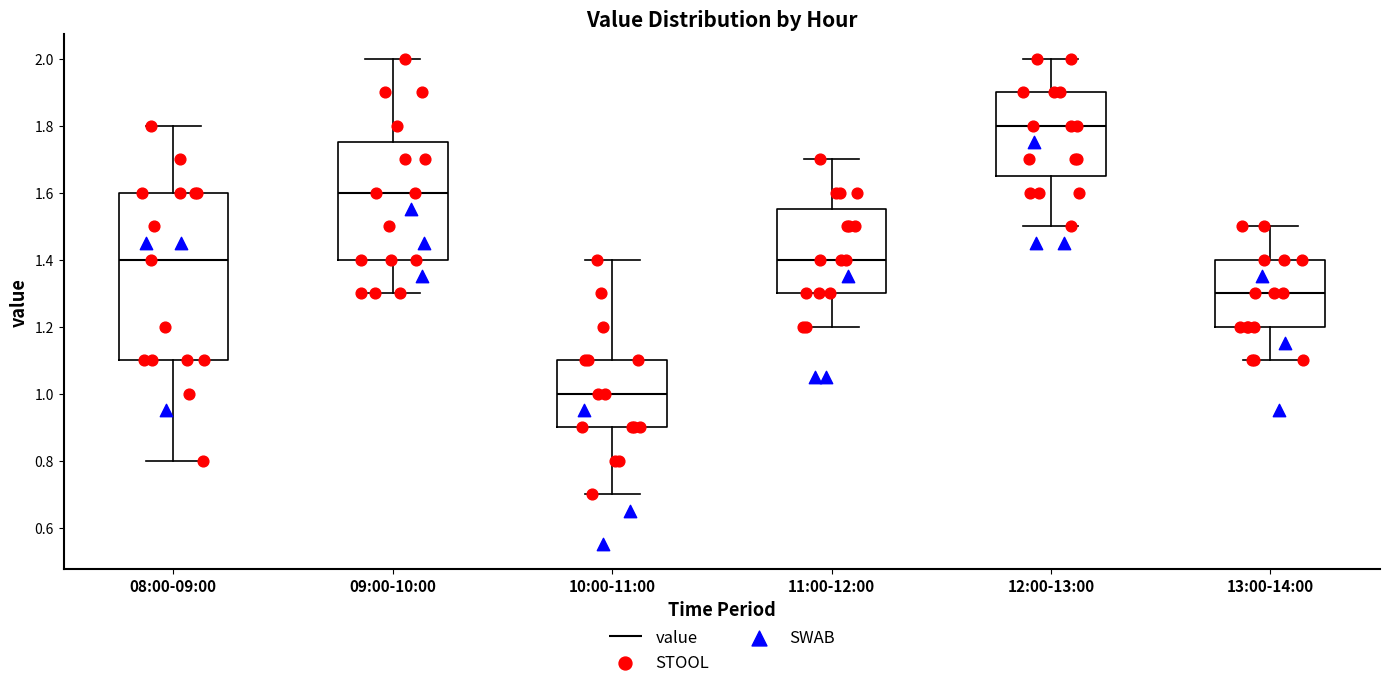

Reading left to right, transcribe this box plot: for each box, give where its median line is, the range the box spans, and where its two whiskers end, as read against the y-axis. The values are not printed on the chart, so give them approximately, as read against the axis.

08:00-09:00: median 1.40, box 1.10 to 1.60, whiskers 0.80 to 1.80
09:00-10:00: median 1.60, box 1.40 to 1.76, whiskers 1.30 to 2.00
10:00-11:00: median 1.00, box 0.90 to 1.10, whiskers 0.70 to 1.40
11:00-12:00: median 1.40, box 1.30 to 1.56, whiskers 1.20 to 1.70
12:00-13:00: median 1.80, box 1.66 to 1.90, whiskers 1.50 to 2.00
13:00-14:00: median 1.30, box 1.20 to 1.40, whiskers 1.10 to 1.50